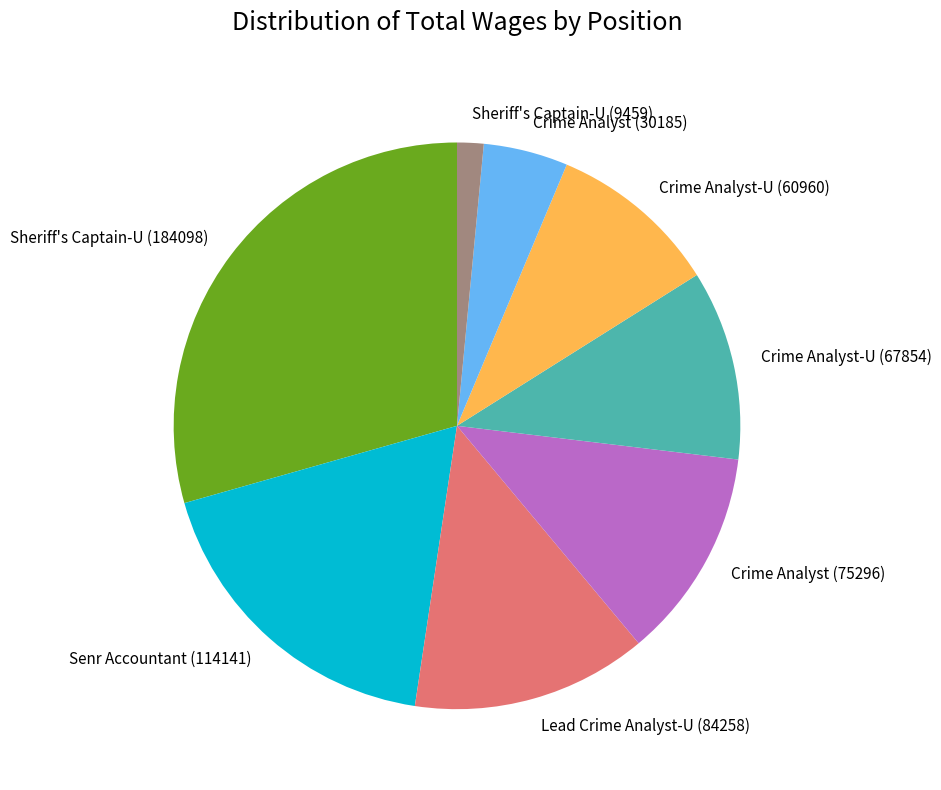

Which slice is the smallest?

Sheriff's Captain-U (9459)